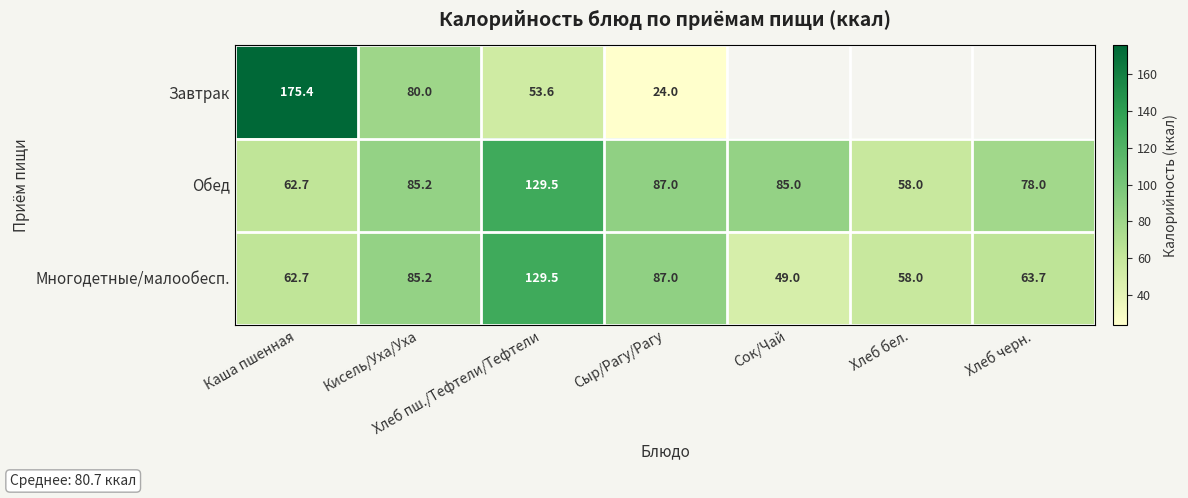

The value of Многодетные/малообесп. at Хлеб бел. is 92.8. True or false?

False